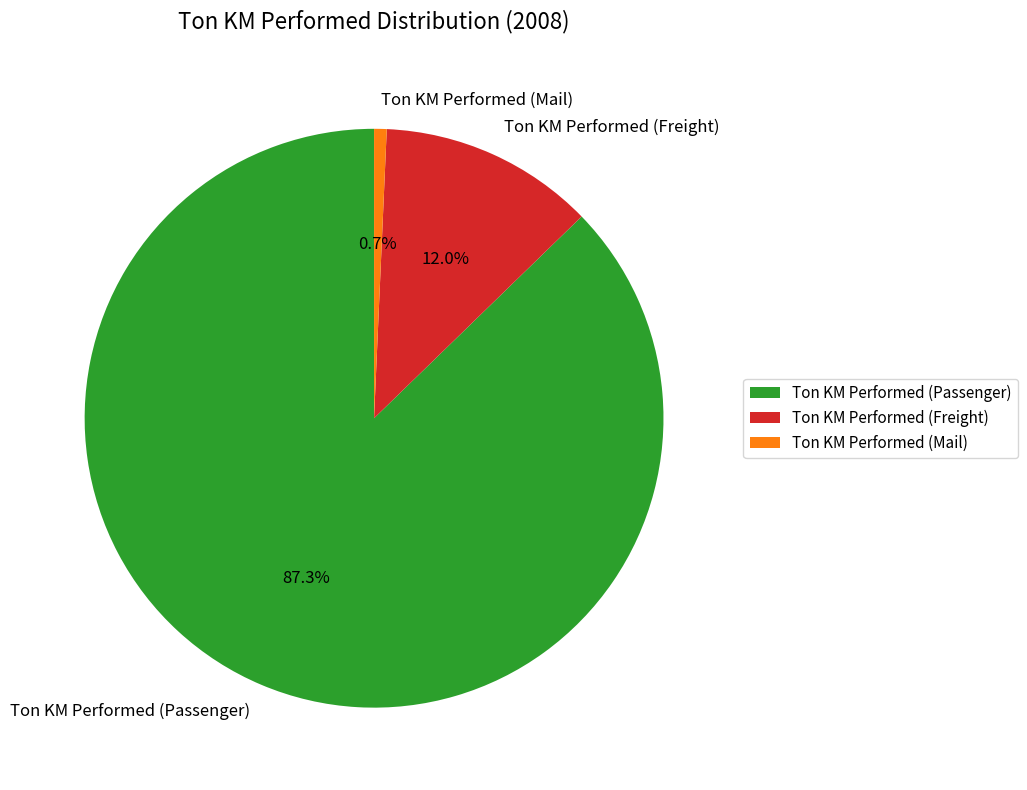

True or false: Ton KM Performed (Passenger) accounts for 95% of the total.

False